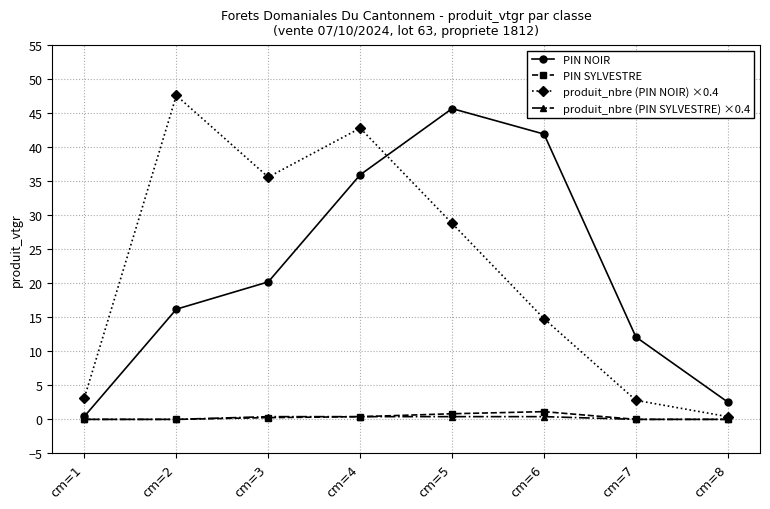

How many times do produit_nbre (PIN NOIR) ×0.4 and PIN NOIR cross each other?

1